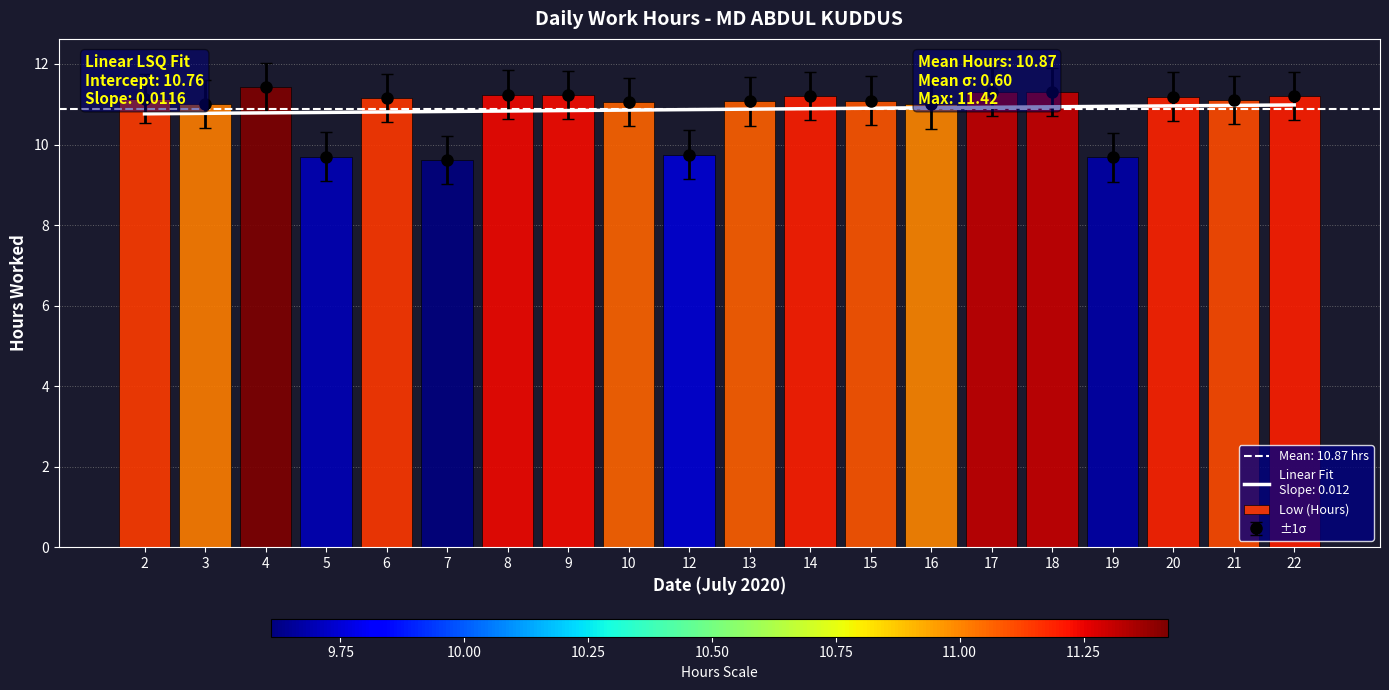

The value at 14 is 11.2. True or false?

True